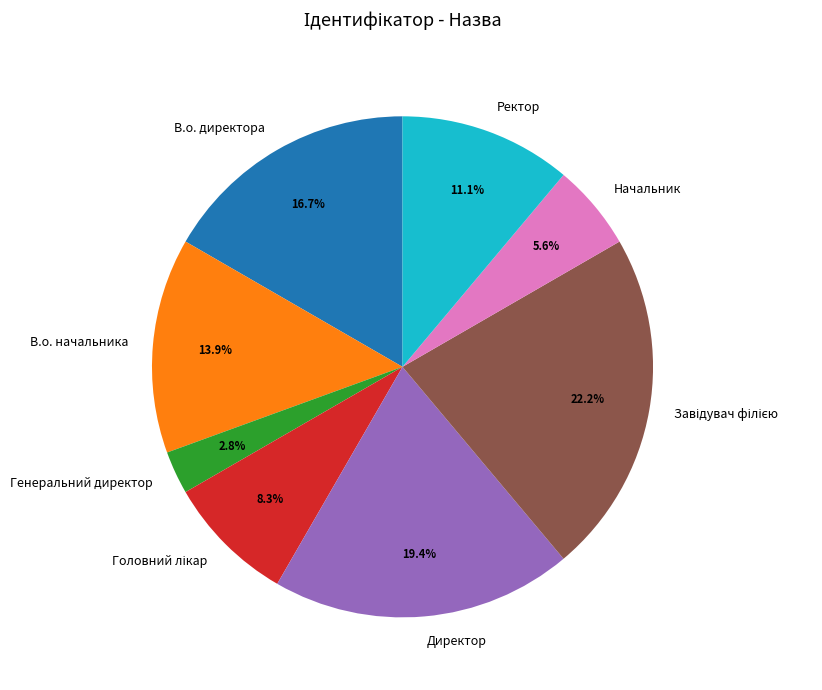

Between Директор and Начальник, which is larger?

Директор